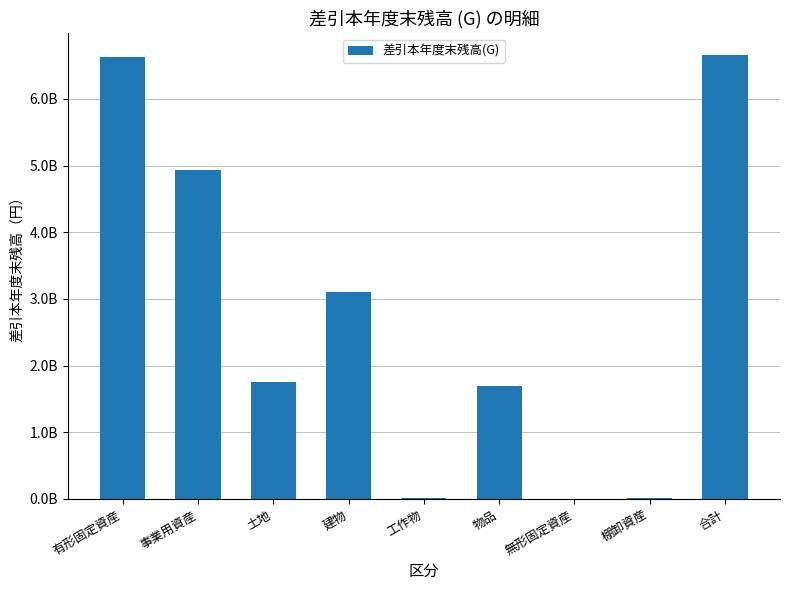

The value at 有形固定資産 is 3172471996. True or false?

False